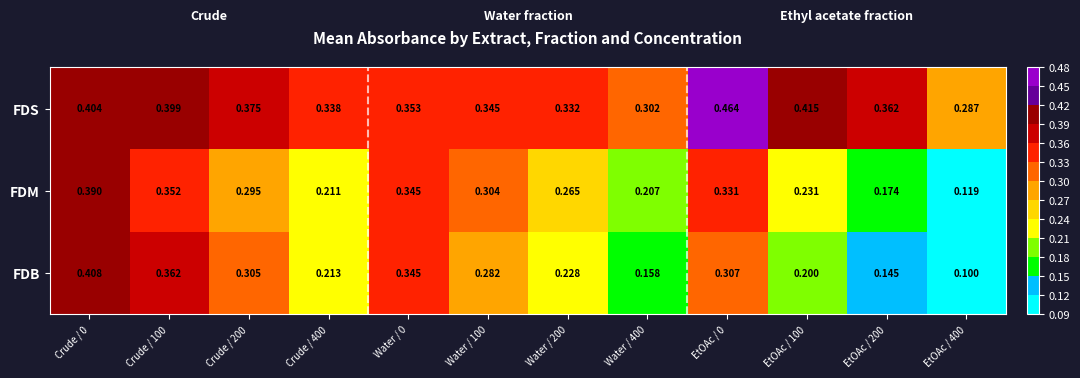

Which series has the largest total across all categories?

FDS